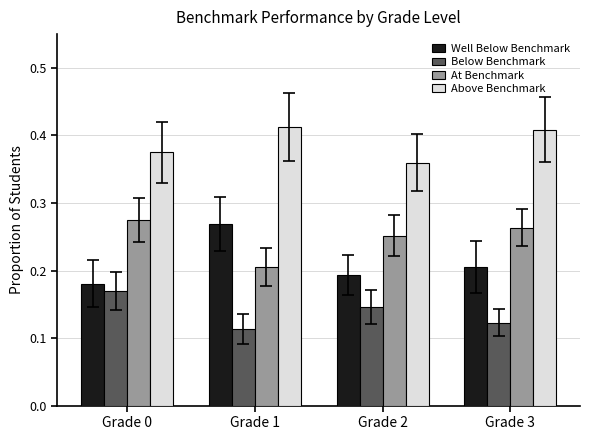

List the series in order of their peak value, highest first.

Above Benchmark, At Benchmark, Well Below Benchmark, Below Benchmark